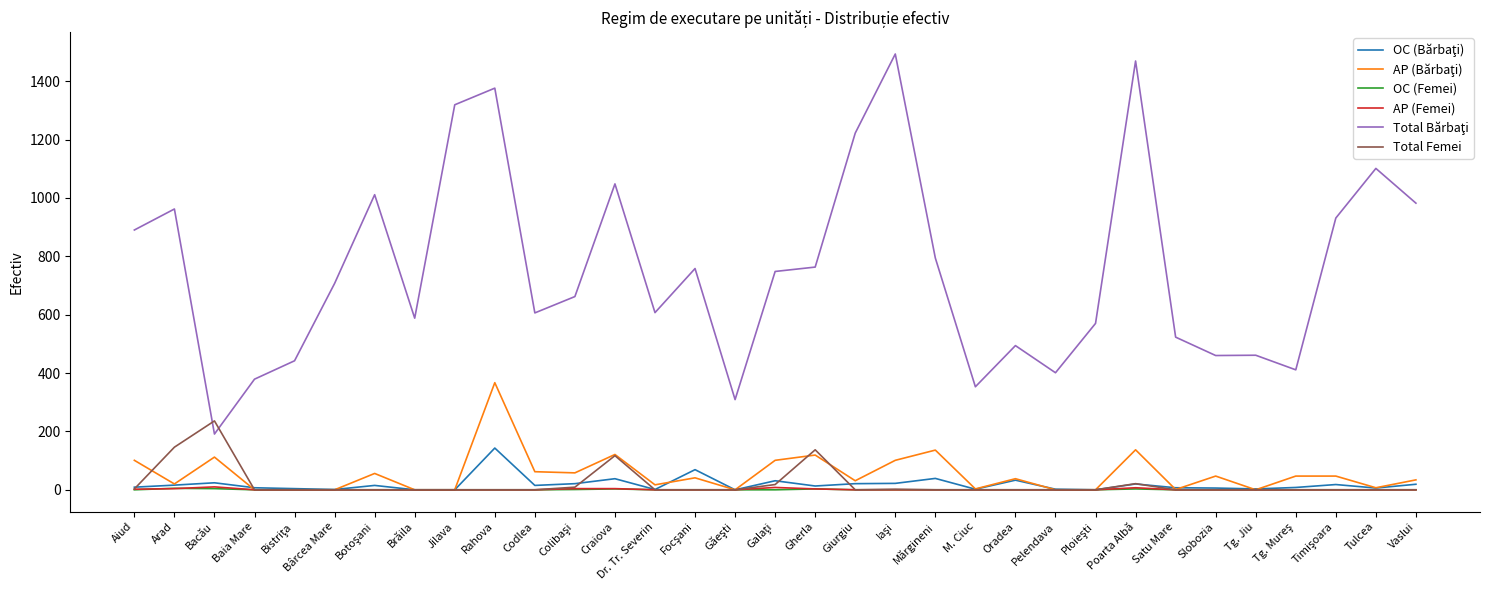

What is the difference between the highest and lowest values at Aiud?

890